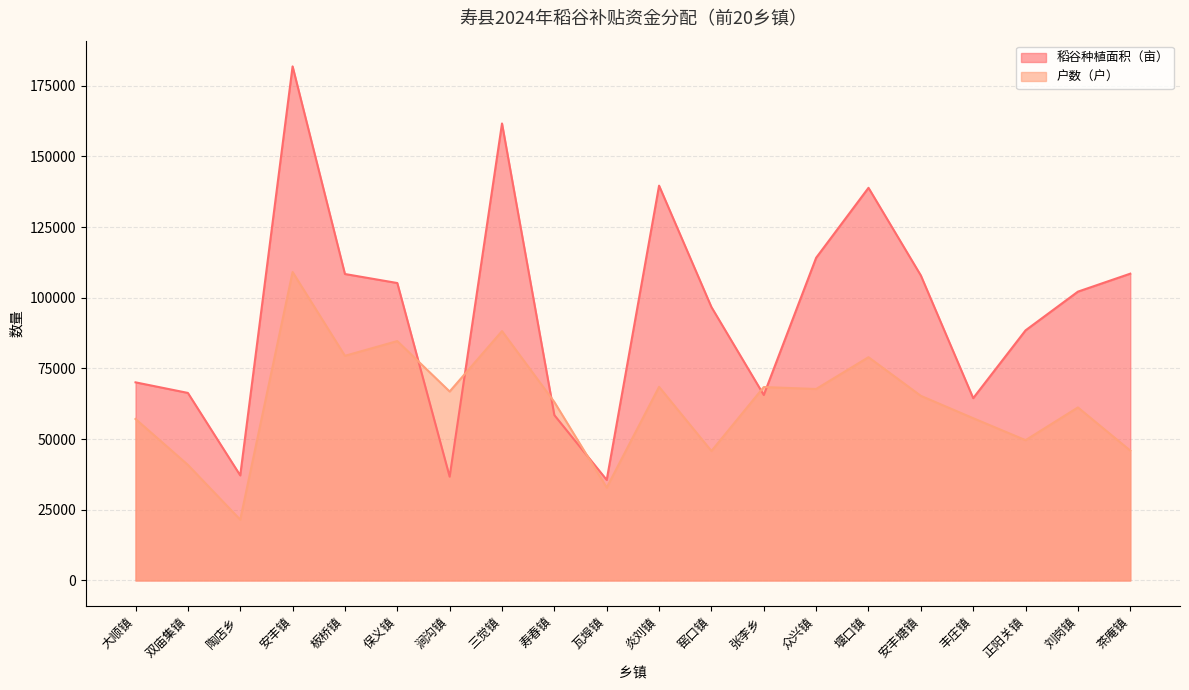

How many values in the 稻谷种植面积（亩） series are below 102157?

10